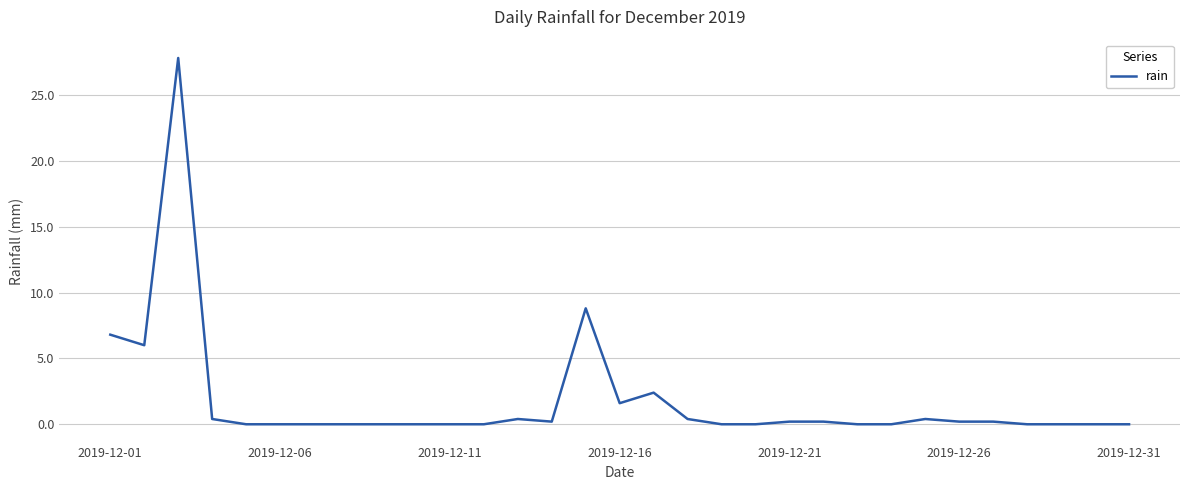

What is the difference between the maximum and minimum values?

27.8